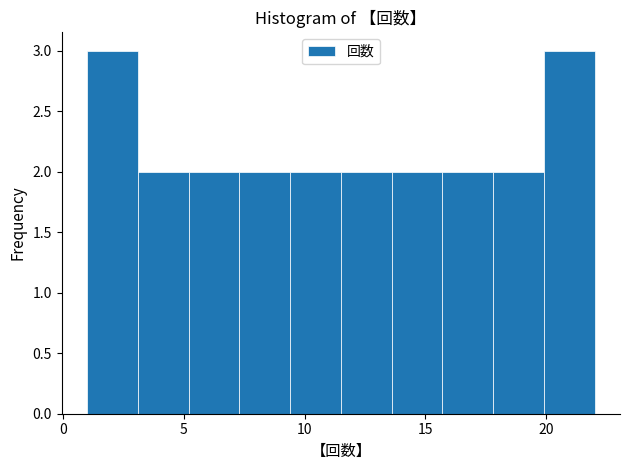

Reading left to right, transcribe this chart: for each bar, give the range it covers on the x-axis and its height. Neither the bar edges nor the heights are printed on the chart, so give them approximately, as read against the axes.

1.0 to 3.1: 3
3.1 to 5.2: 2
5.2 to 7.3: 2
7.3 to 9.4: 2
9.4 to 11.5: 2
11.5 to 13.6: 2
13.6 to 15.7: 2
15.7 to 17.8: 2
17.8 to 19.9: 2
19.9 to 22.0: 3